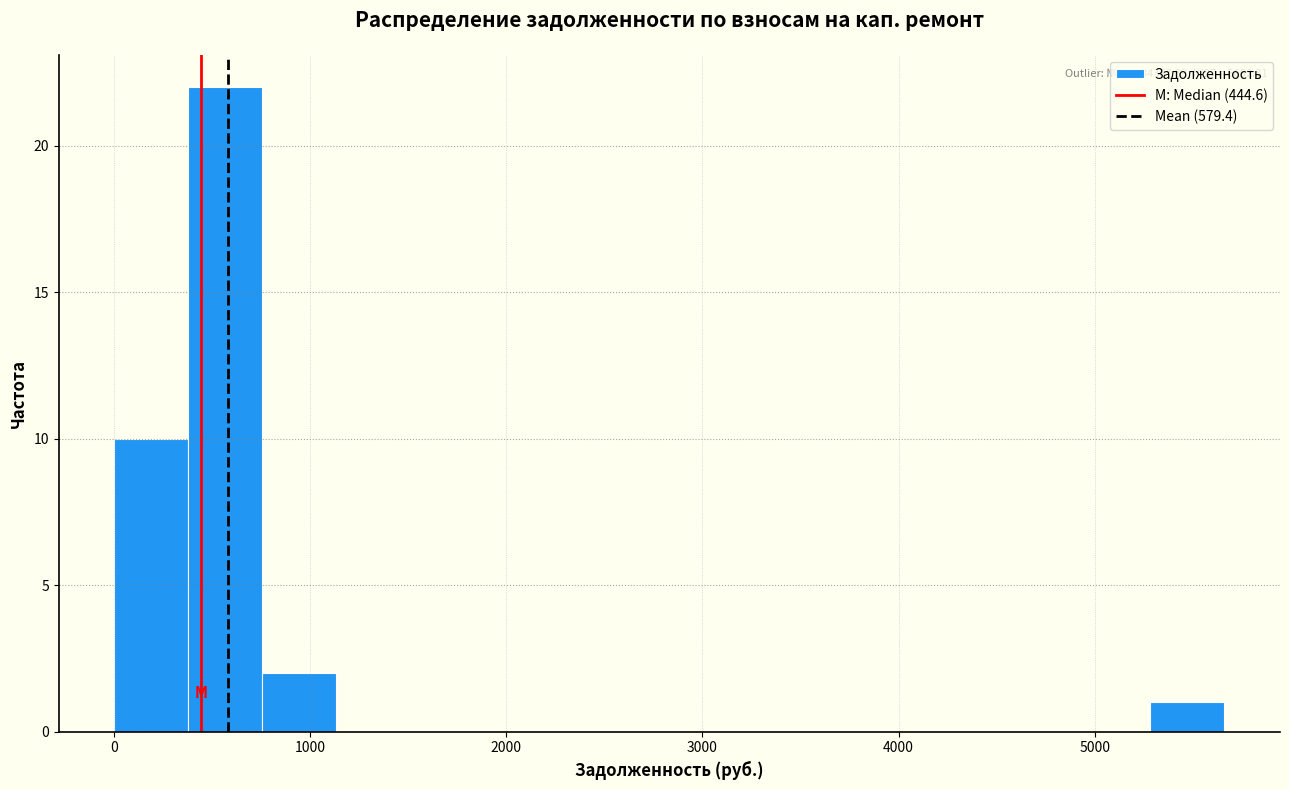

Around what value on the x-axis is the tallest bar? Give the approximate position of its centre, as read against the axis.

600